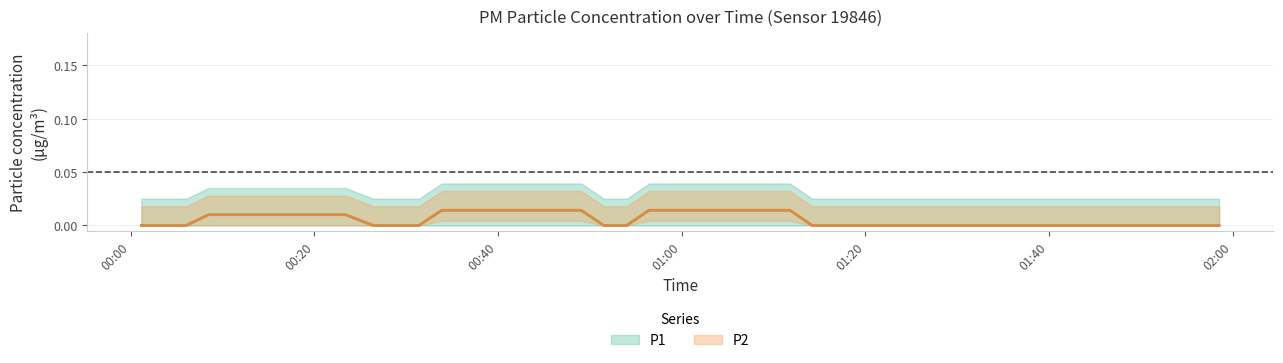

At which category does P2 reach its first local peak?

6